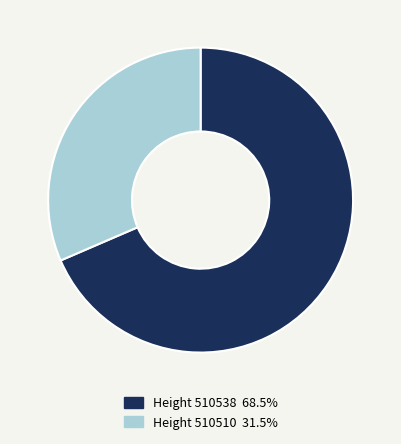

Is Height 510538 68.5% the majority of the pie?

Yes